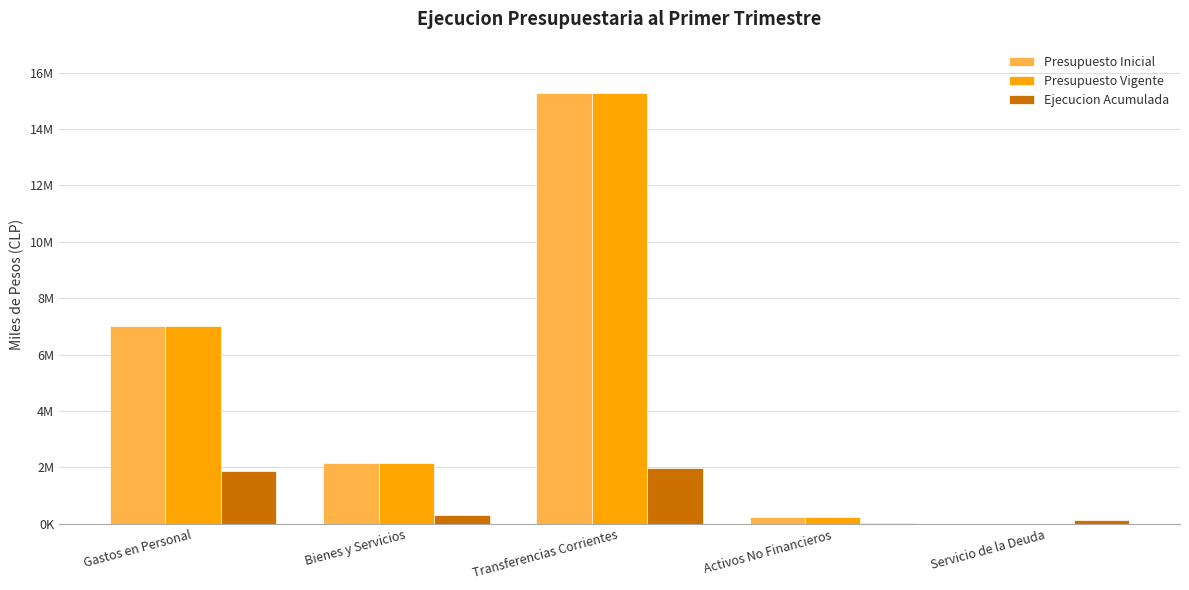

What are all the series names shown in the legend?

Presupuesto Inicial, Presupuesto Vigente, Ejecucion Acumulada